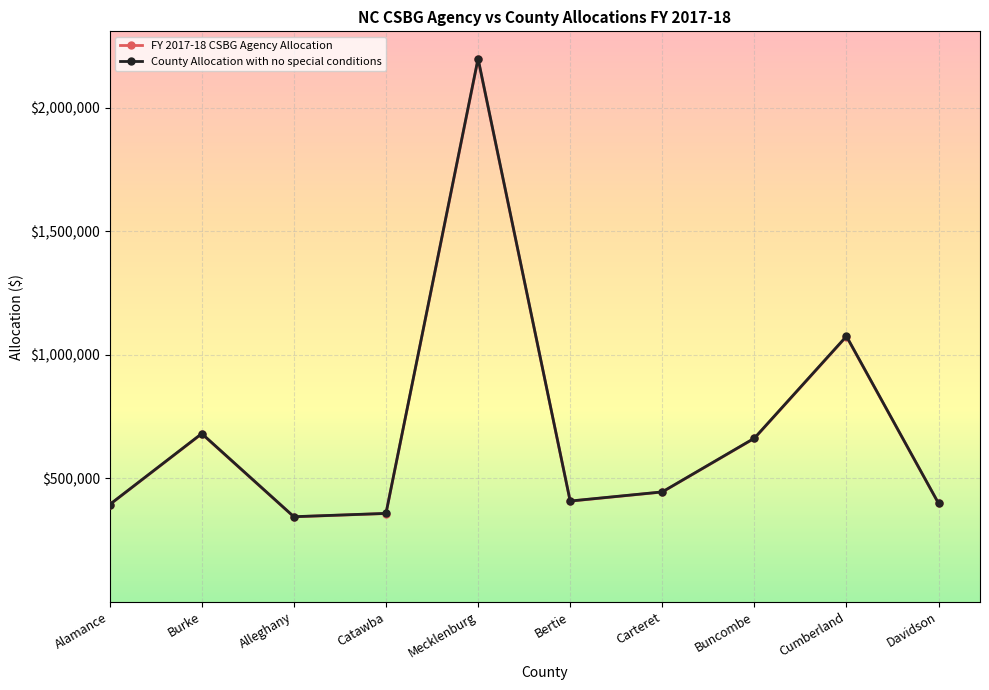

True or false: County Allocation with no special conditions and FY 2017-18 CSBG Agency Allocation intersect in this chart.

False